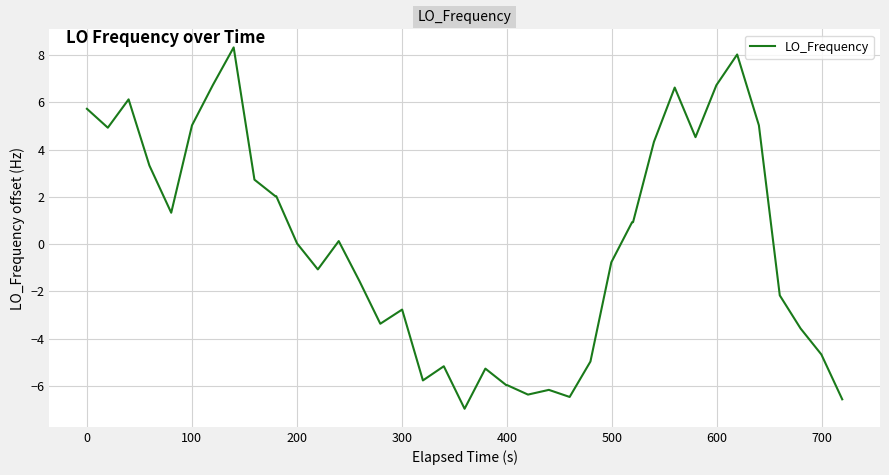

What is the smallest value displayed?

-7.0